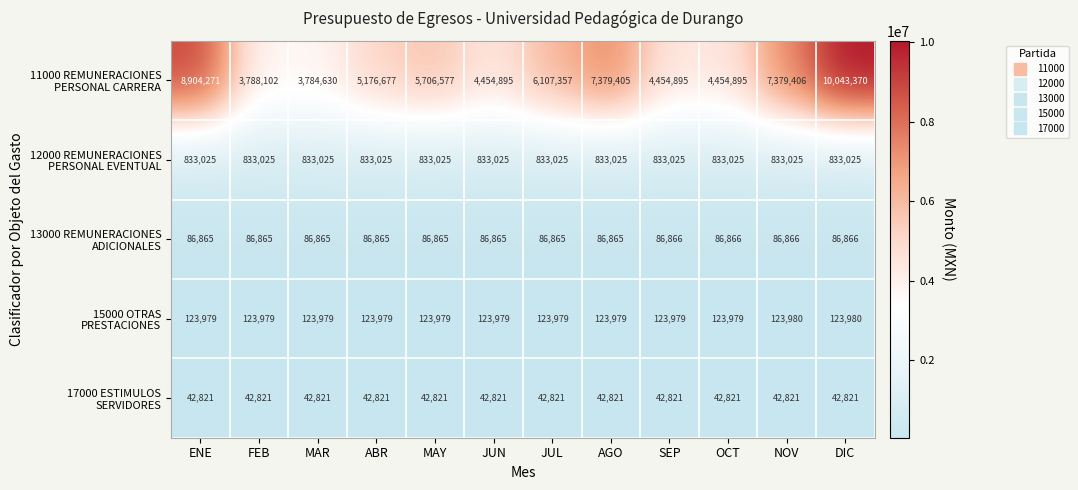

What is the maximum value shown in the chart?

10043370